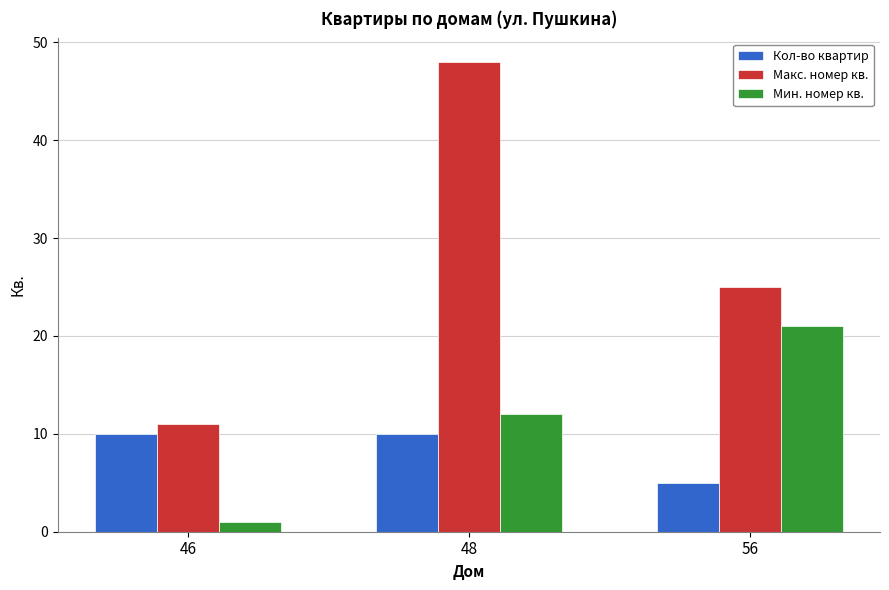

True or false: Макс. номер кв. has a value of 20 at 46.

False